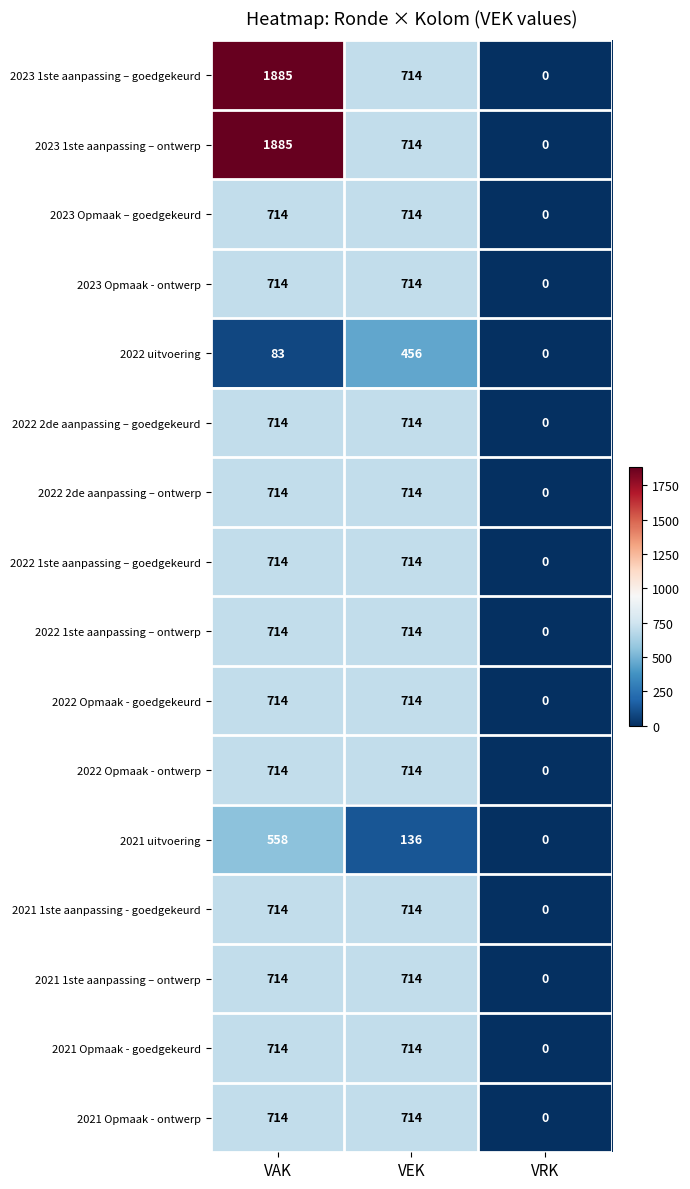

The value of 2021 1ste aanpassing - goedgekeurd at VRK is -337. True or false?

False